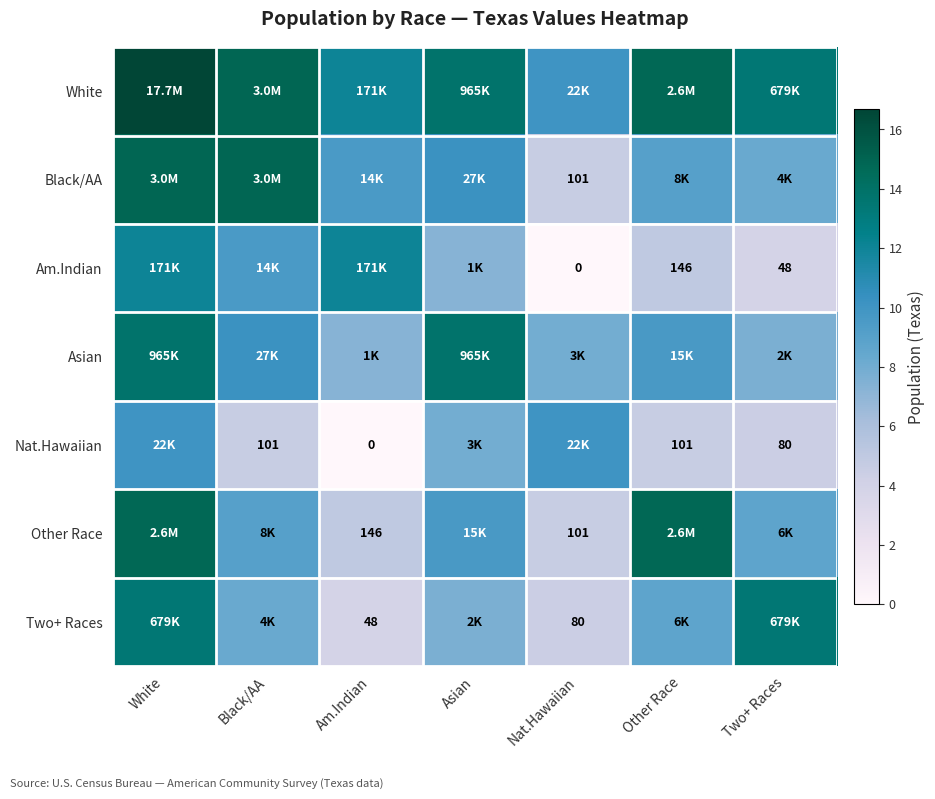

The value of Black/AA at Asian is 10.2. True or false?

True